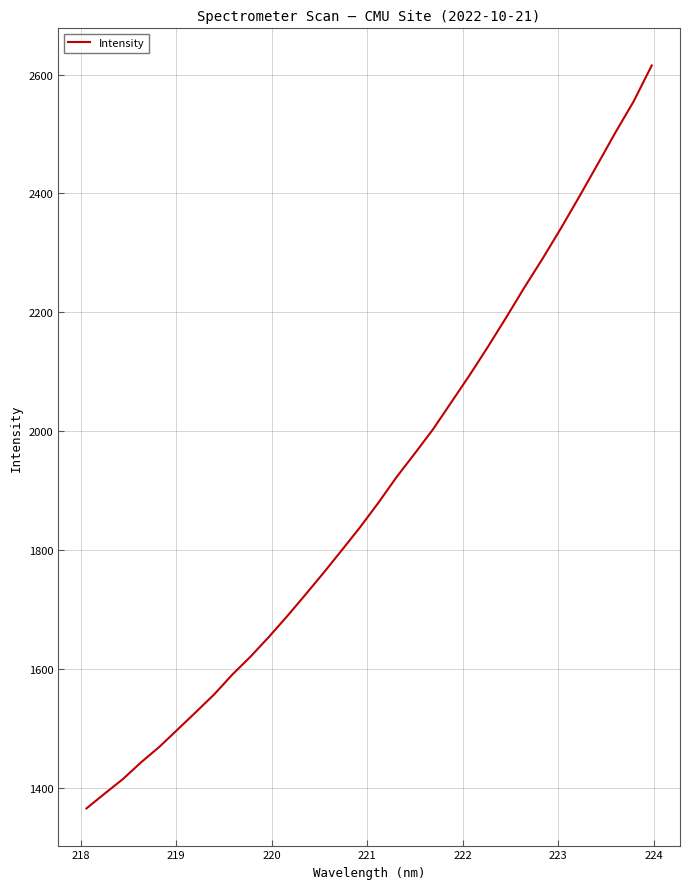

What is the minimum value shown in the chart?

1365.3